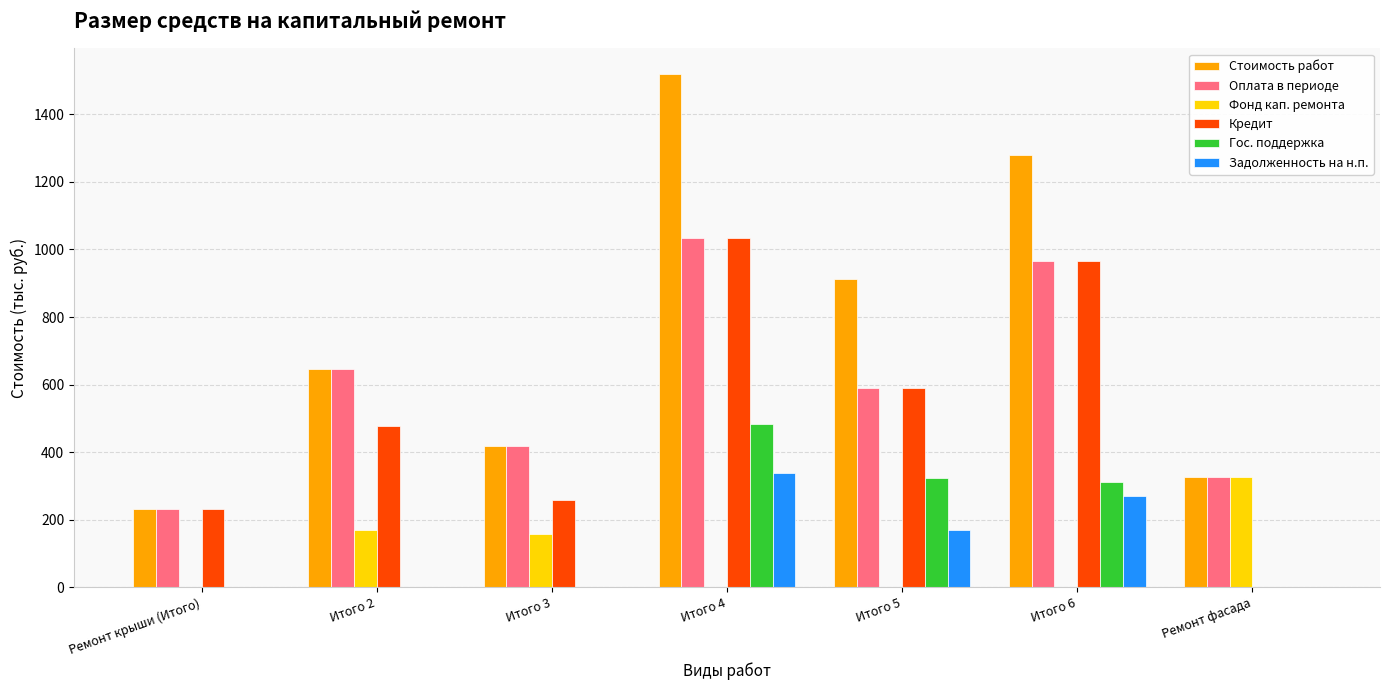

What are all the series names shown in the legend?

Стоимость работ, Оплата в периоде, Фонд кап. ремонта, Кредит, Гос. поддержка, Задолженность на н.п.